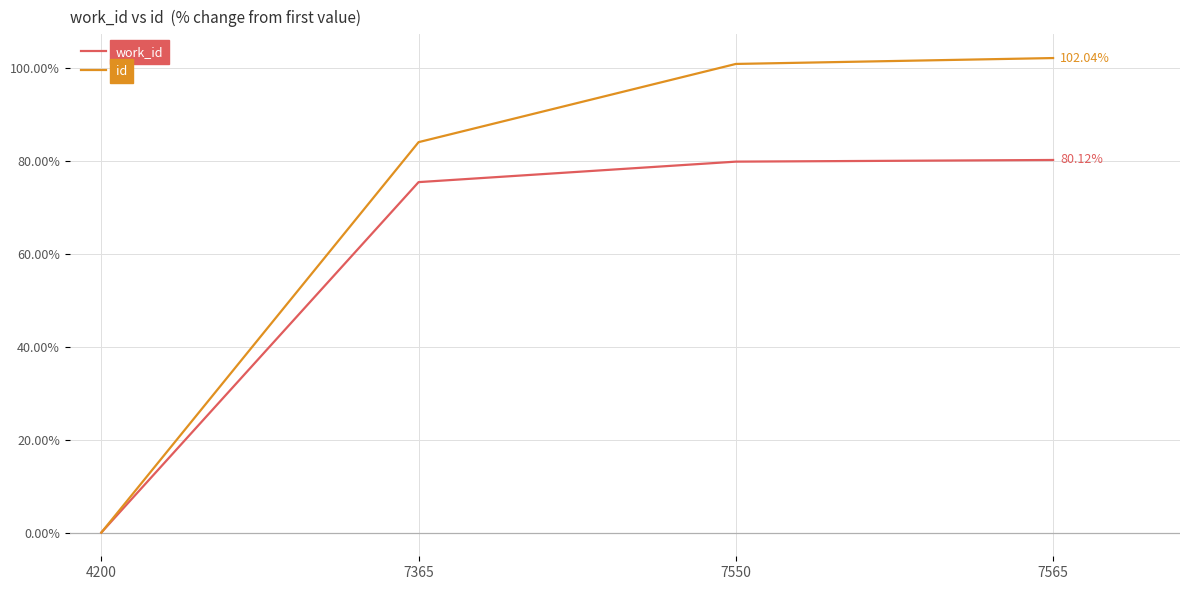

What is the difference between the work_id values at 7550 and 4200?

79.8